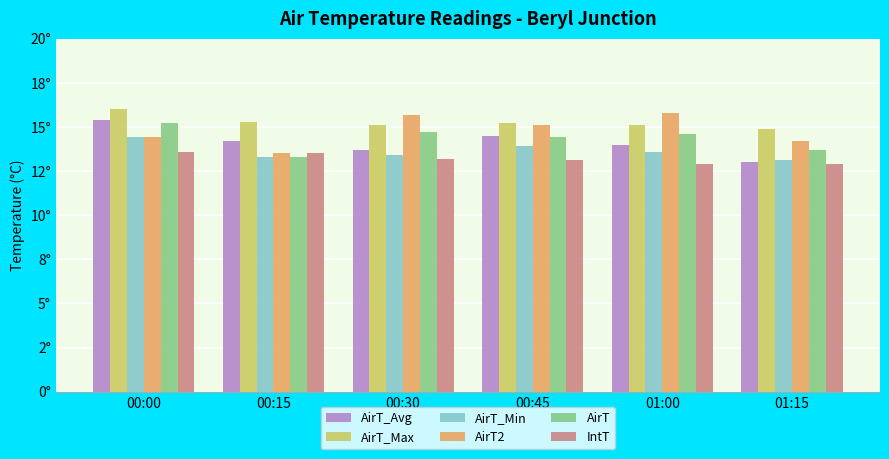

What is the label of the 5th bar from the left?

01:00